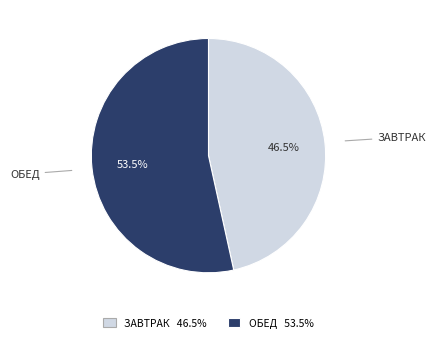

Is there a majority slice in this chart?

Yes